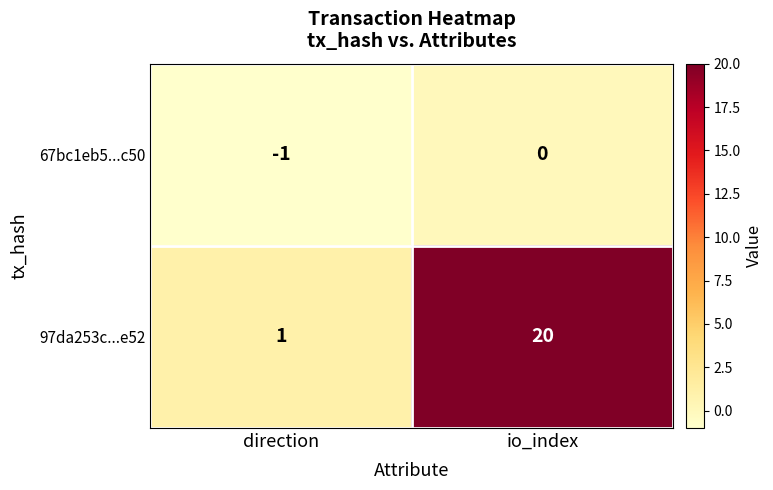

Reading left to right, extract all data points from this chart.

67bc1eb5...c50: direction=-1	io_index=0
97da253c...e52: direction=1	io_index=20